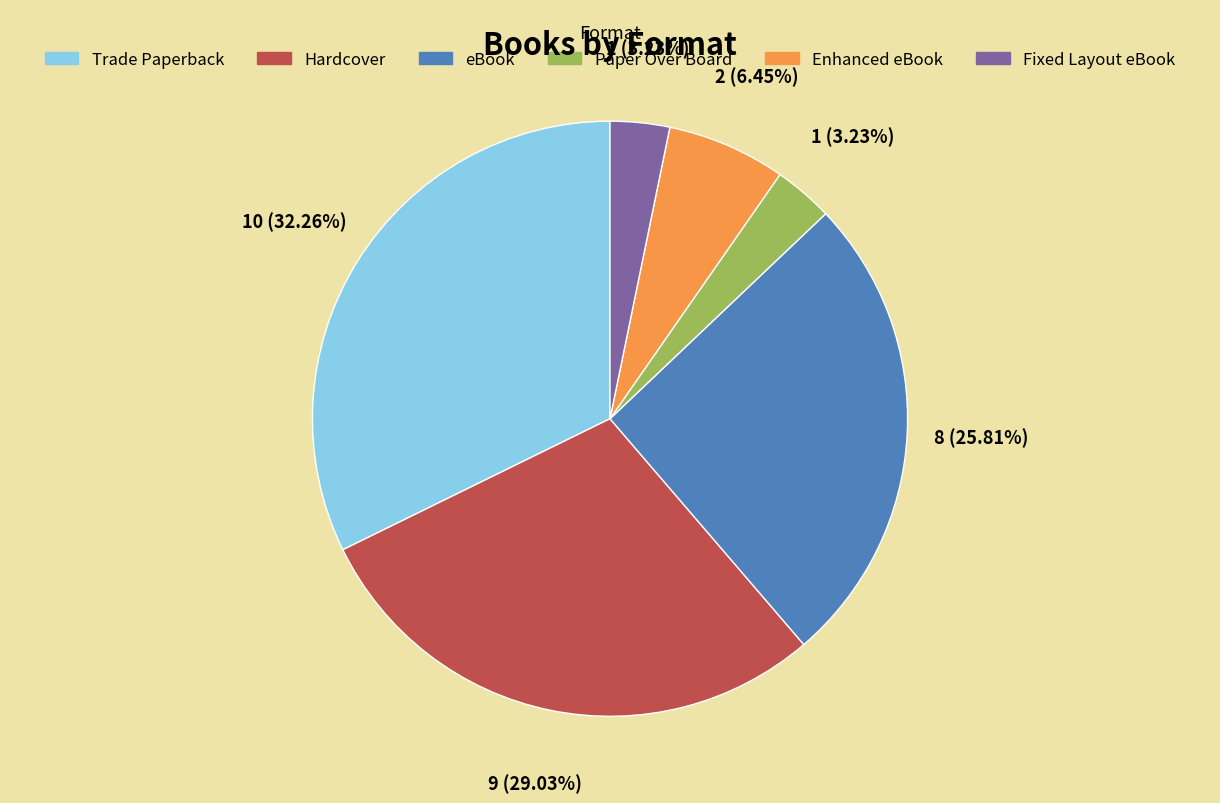

Between Enhanced eBook and Fixed Layout eBook, which is larger?

Enhanced eBook